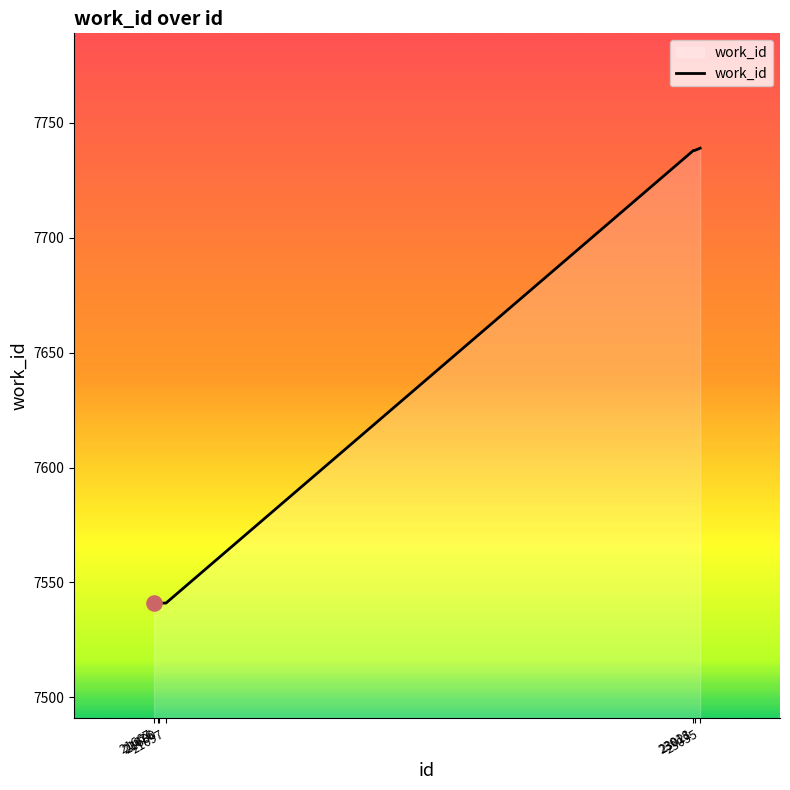

Between 23035 and 21680, which is larger?

23035